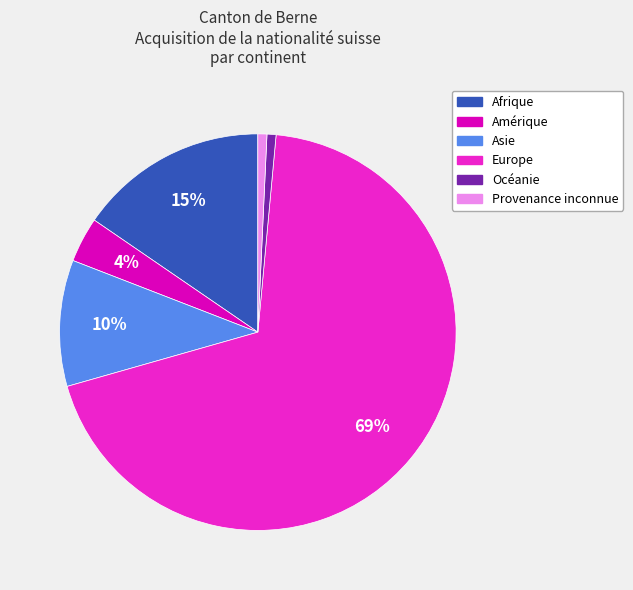

What is the ratio of the value at Amérique to the value at Asie?

0.4